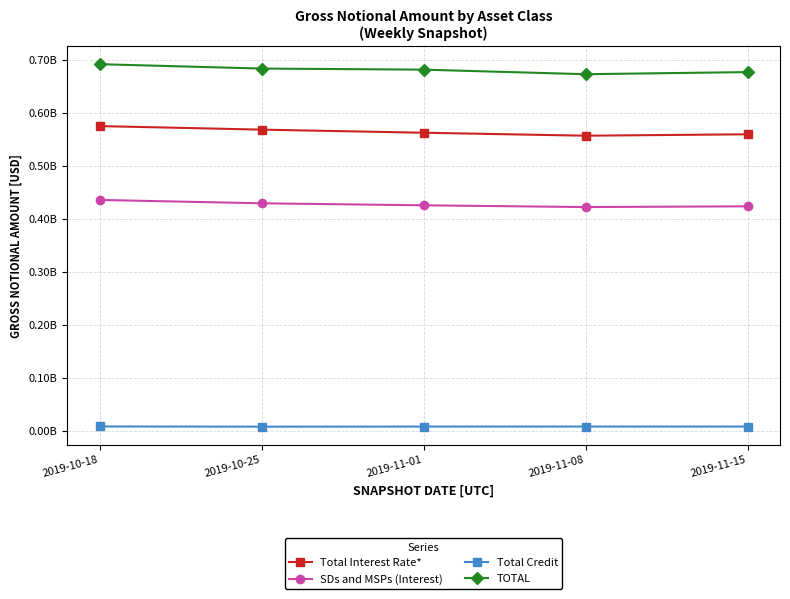

Which series has the largest total across all categories?

TOTAL